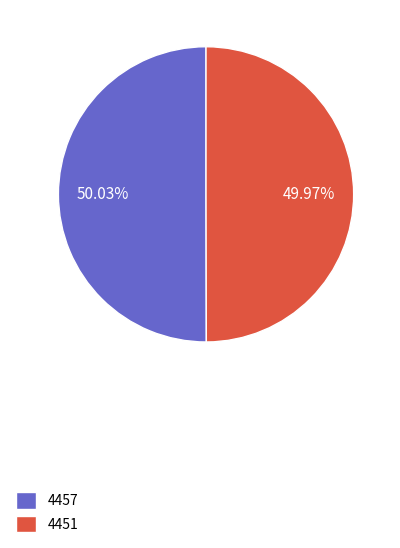

To the nearest percent, what is the average slice percentage?

50%